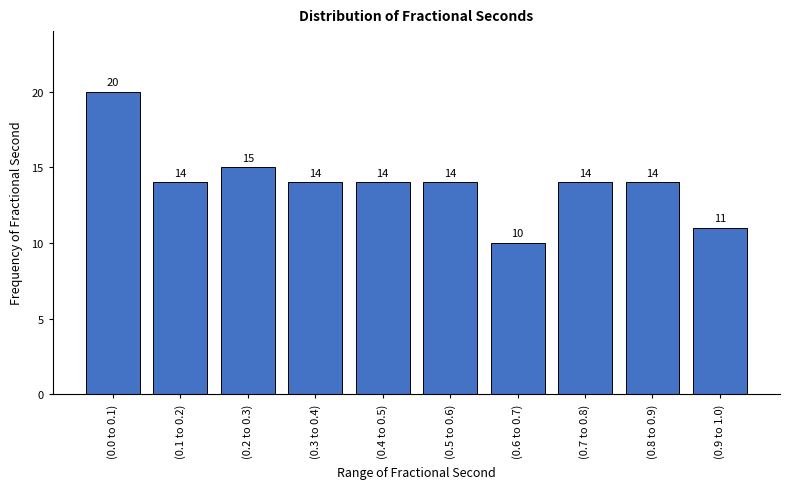

Reading left to right, extract all data points from this chart.

(0.0 to 0.1)=20	(0.1 to 0.2)=14	(0.2 to 0.3)=15	(0.3 to 0.4)=14	(0.4 to 0.5)=14	(0.5 to 0.6)=14	(0.6 to 0.7)=10	(0.7 to 0.8)=14	(0.8 to 0.9)=14	(0.9 to 1.0)=11